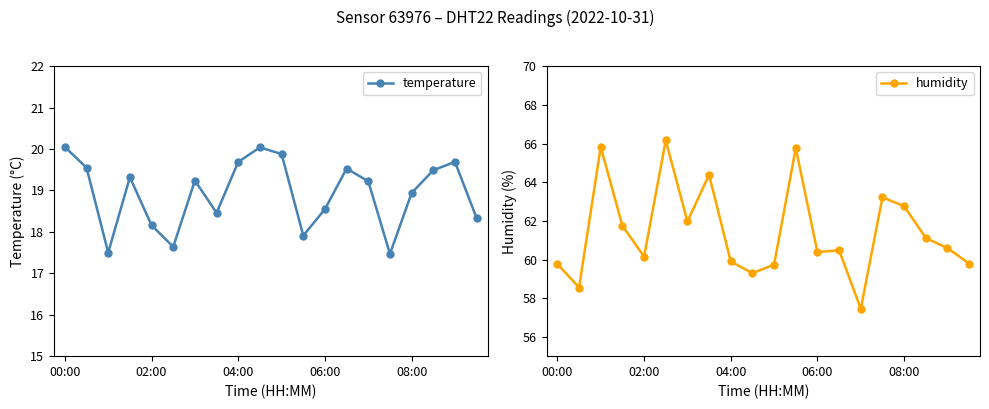

What is the average value of the humidity series?

61.5